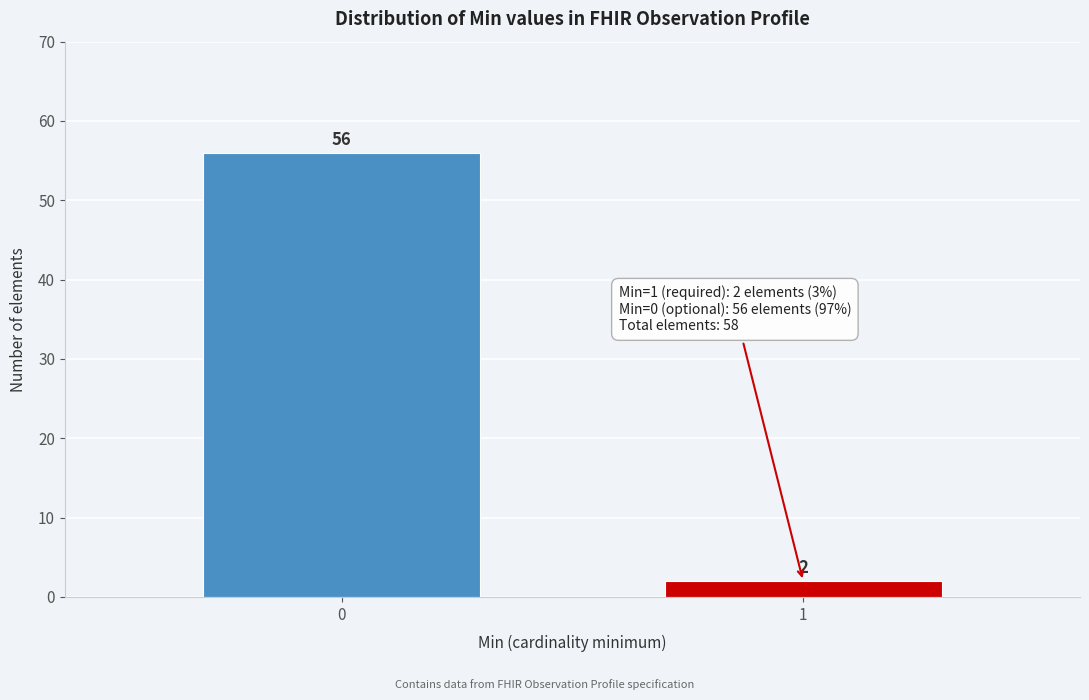

Reading left to right, list all the values displayed in this chart.

0=56	1=2